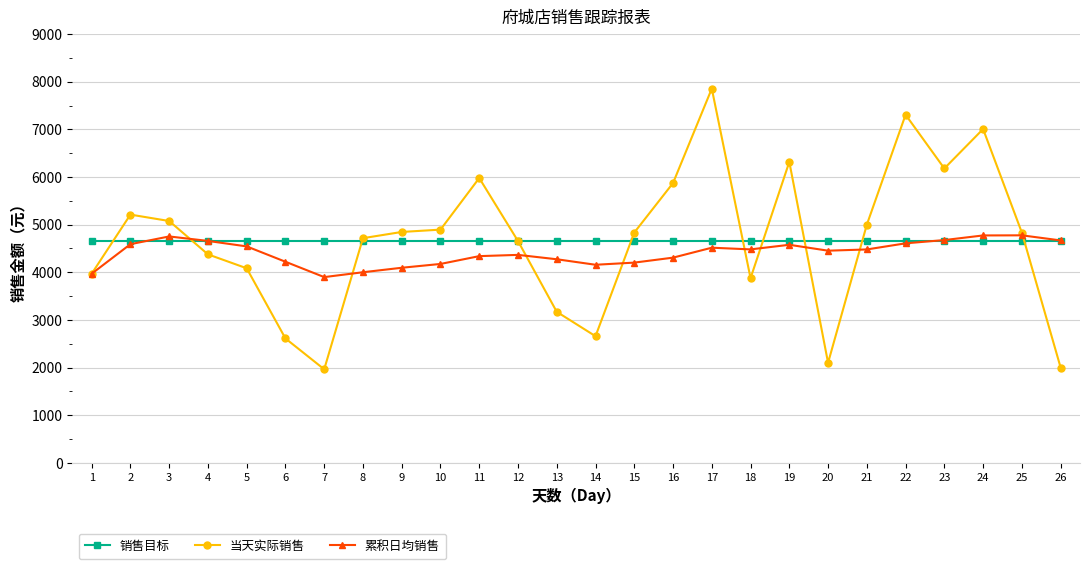

True or false: 销售目标 has a value of 7064.3 at 23.

False